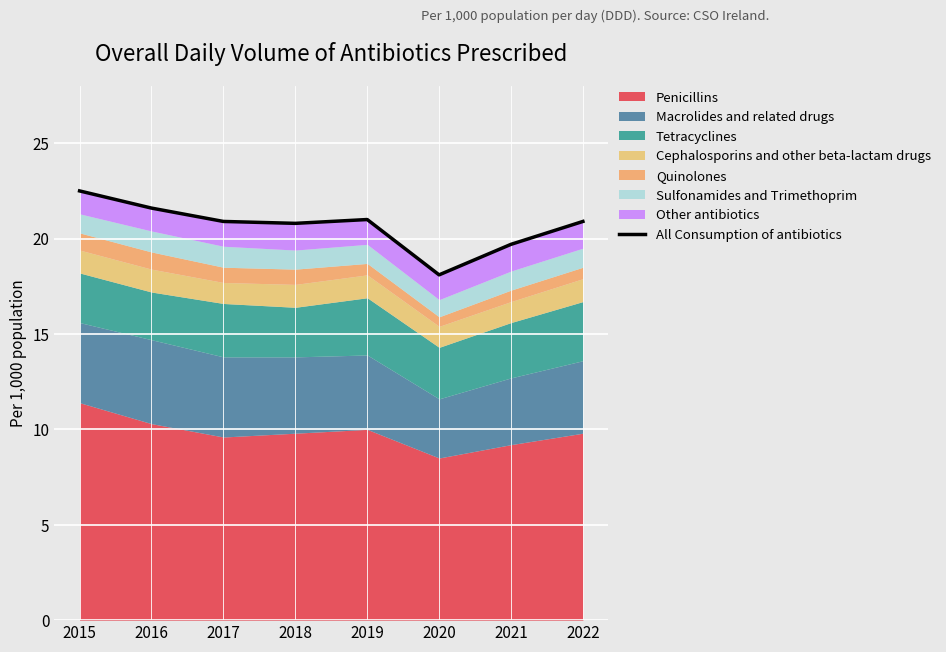

Rank the categories by value from lowest to highest.

2020, 2021, 2018, 2017, 2022, 2019, 2016, 2015